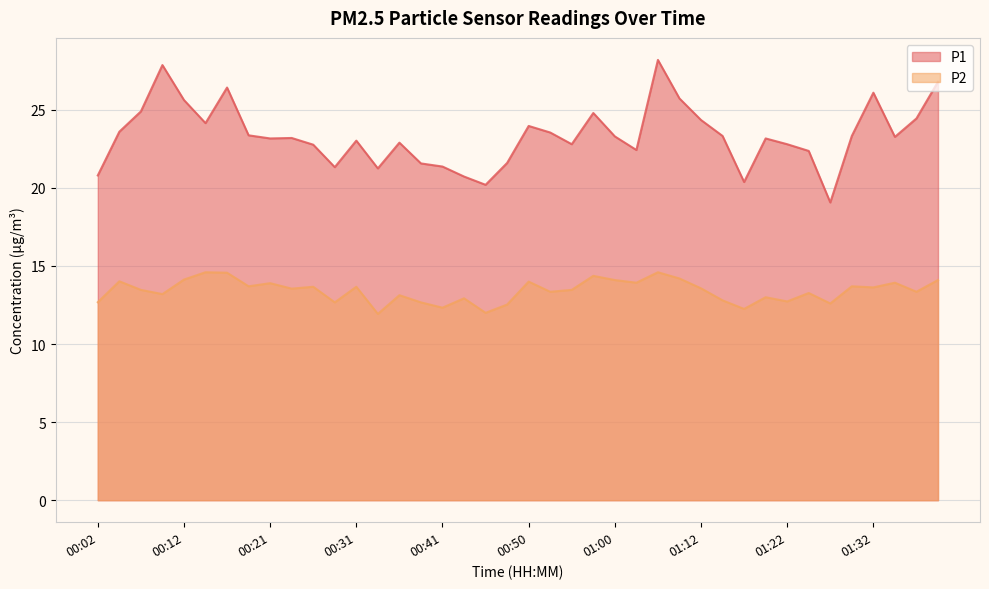

What is the average value of the P2 series?

13.4